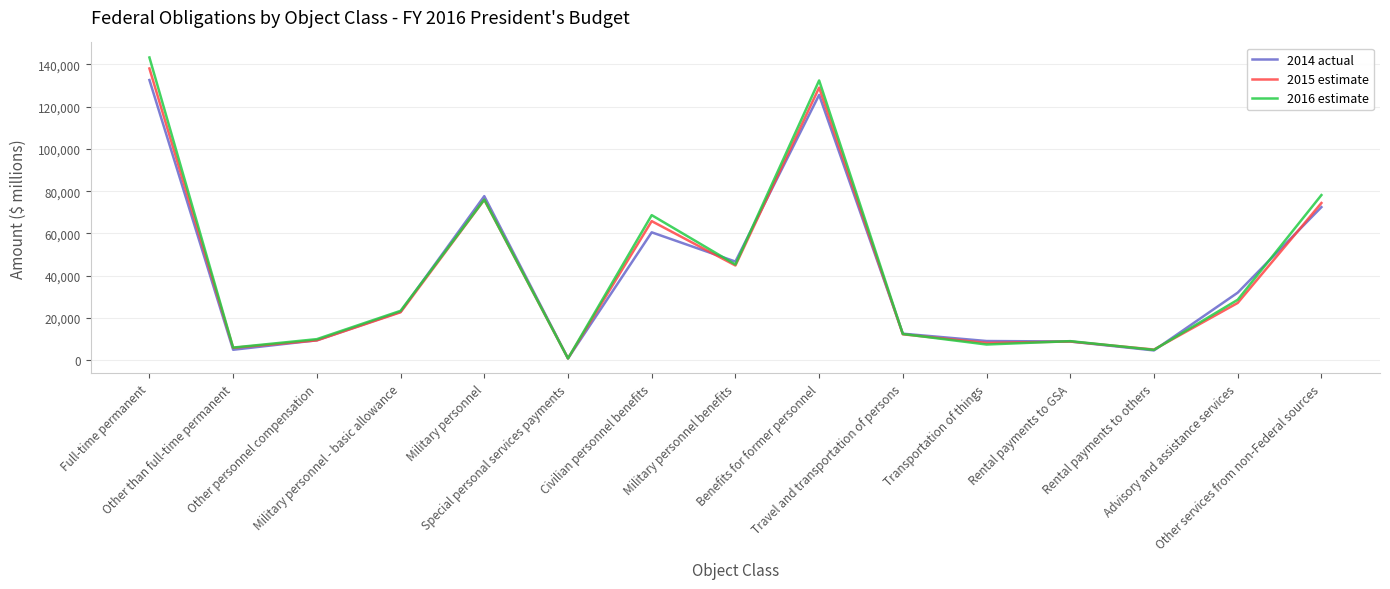

What is the smallest value displayed?

909